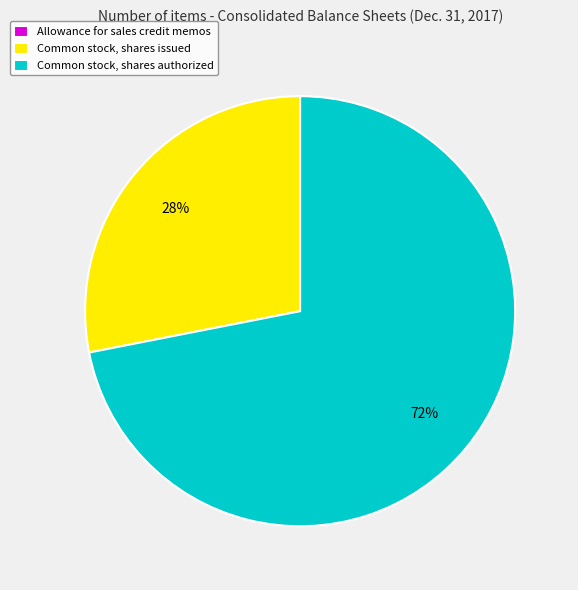

Is there a majority slice in this chart?

Yes